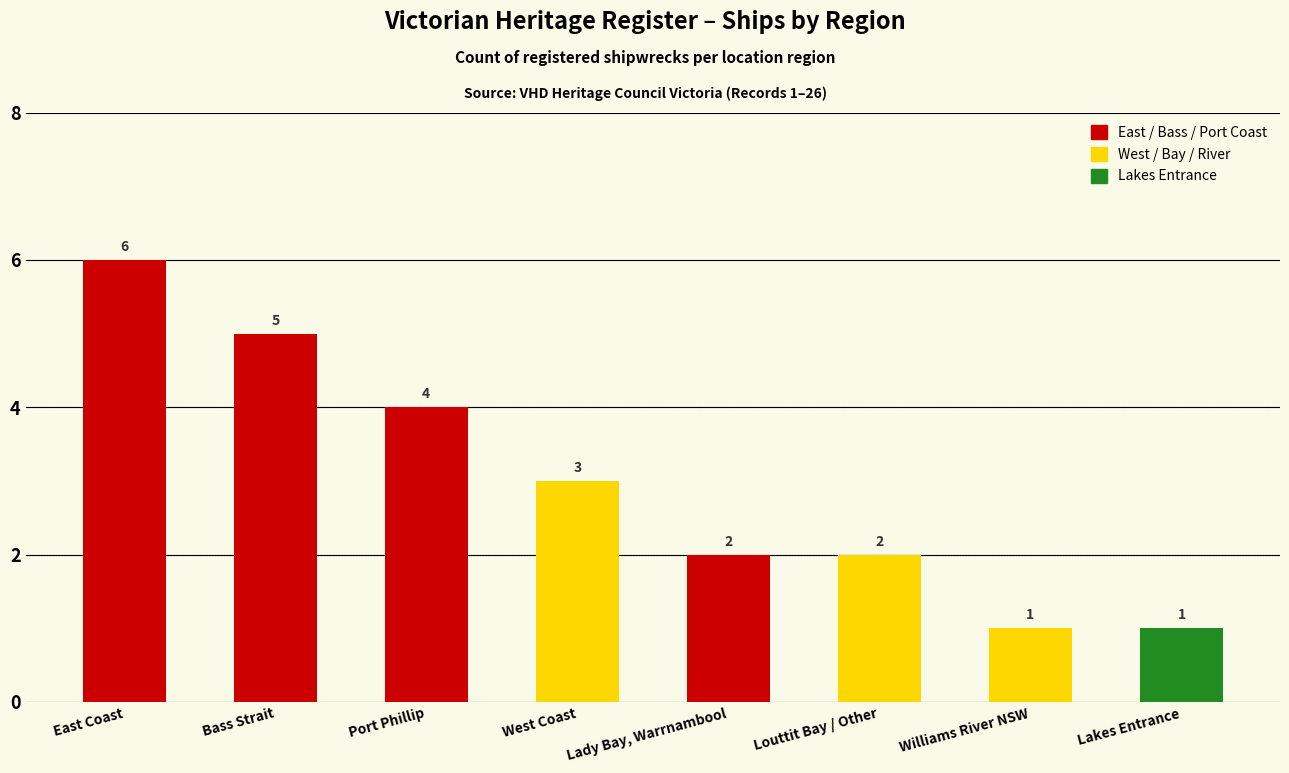

What is the change in value from Port Phillip to West Coast?

-1